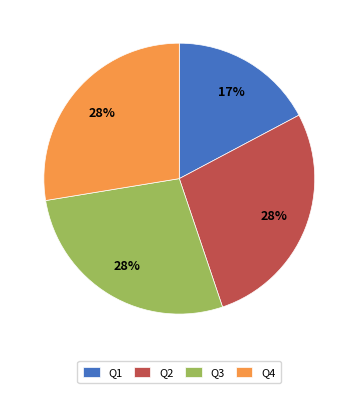

To the nearest percent, what is the average slice percentage?

25%